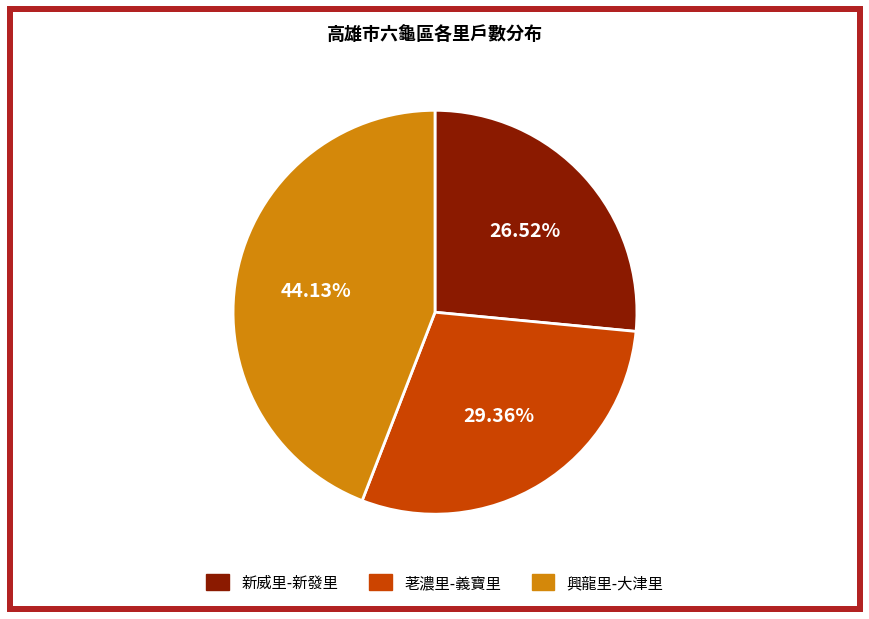

Is there a majority slice in this chart?

No